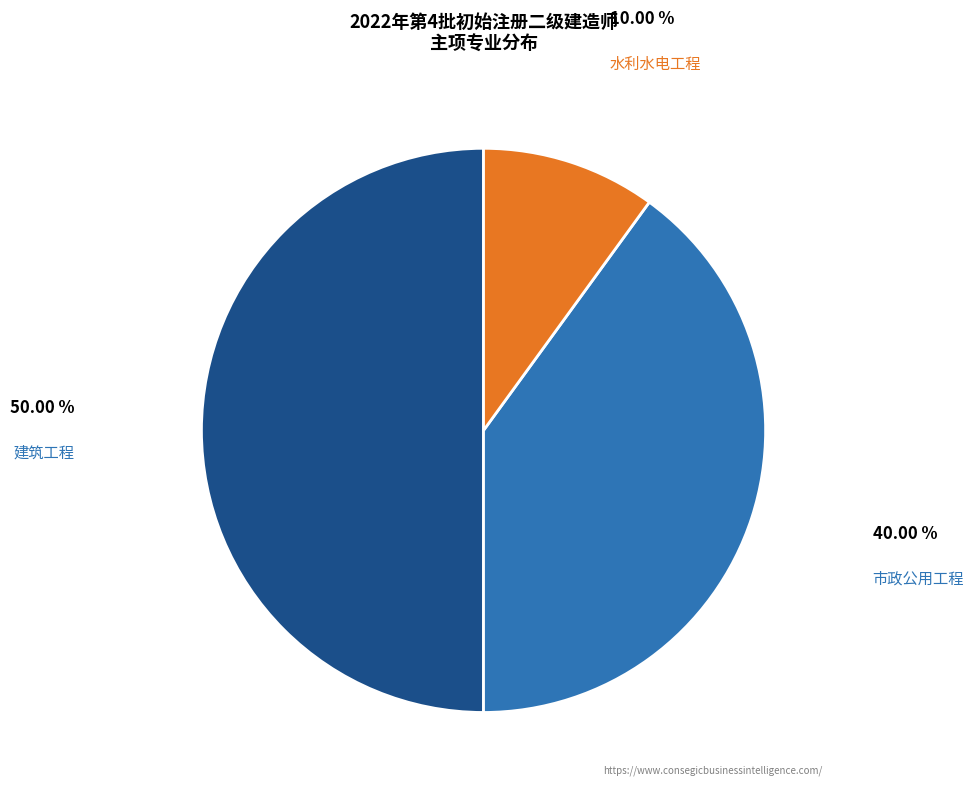

Count the number of slices in the pie.

3